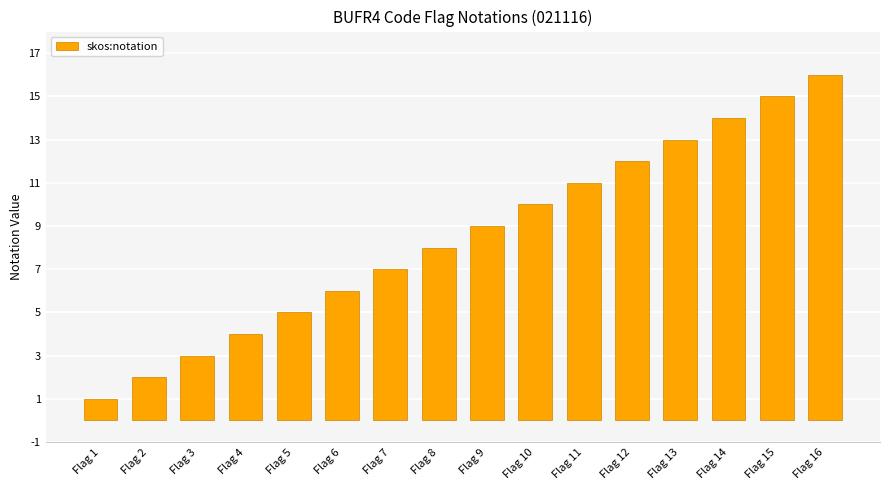

Approximately how many times larger is the value at Flag 14 compared to Flag 9?

1.6